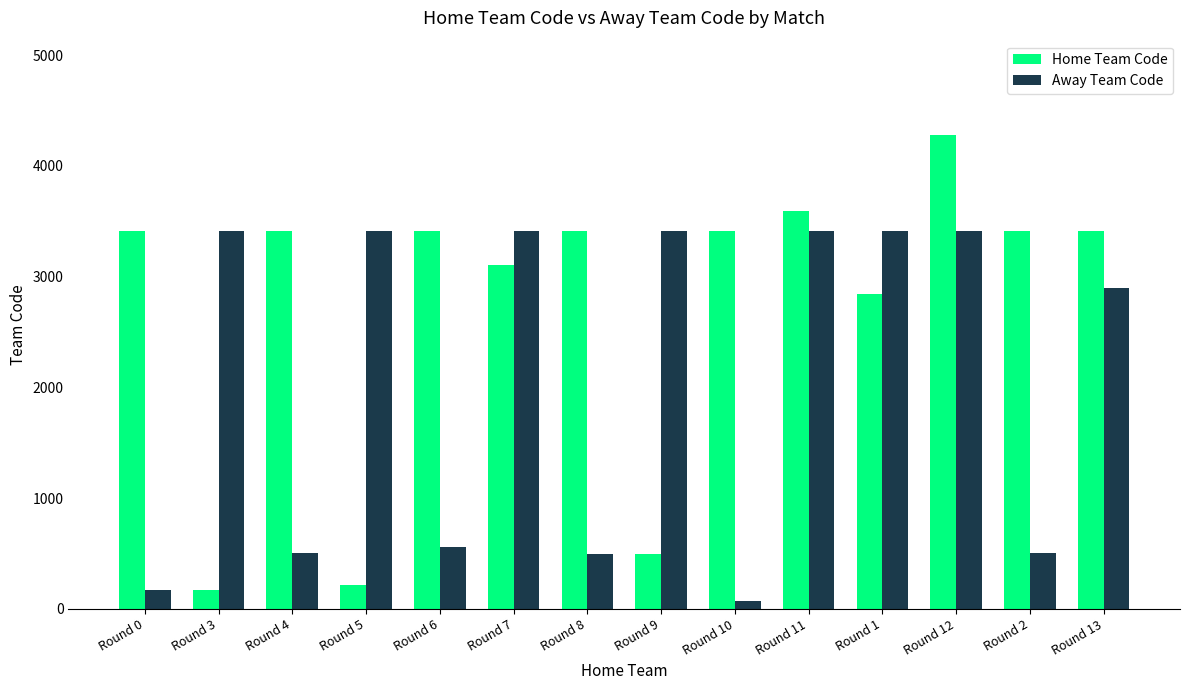

What is the difference between the highest and lowest values at Round 8?

2921